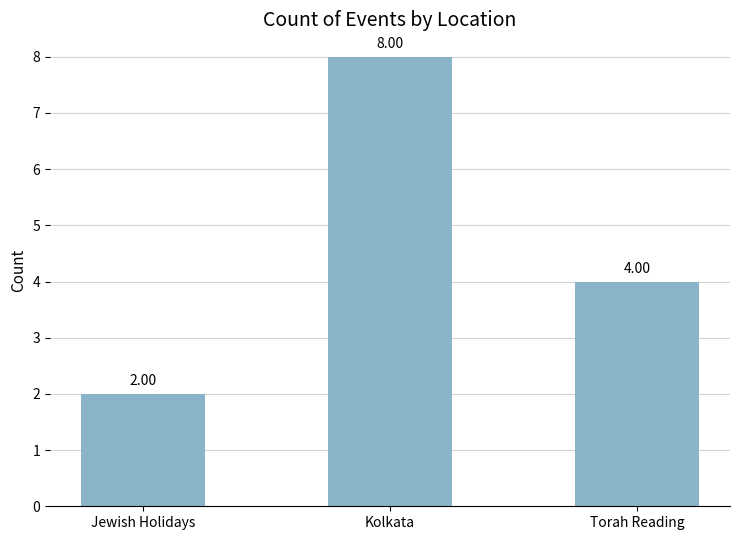

Where is the data nearest to the value 5?

Torah Reading